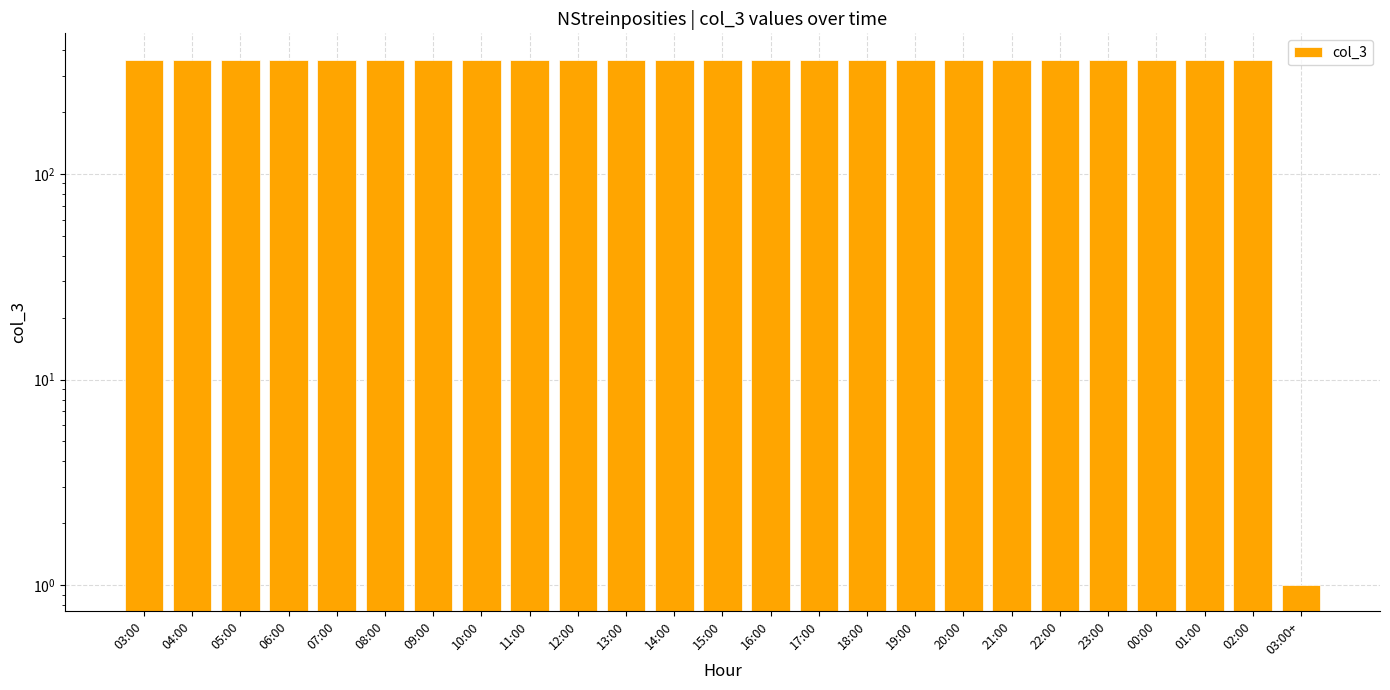

Count the number of data series in this chart.

1